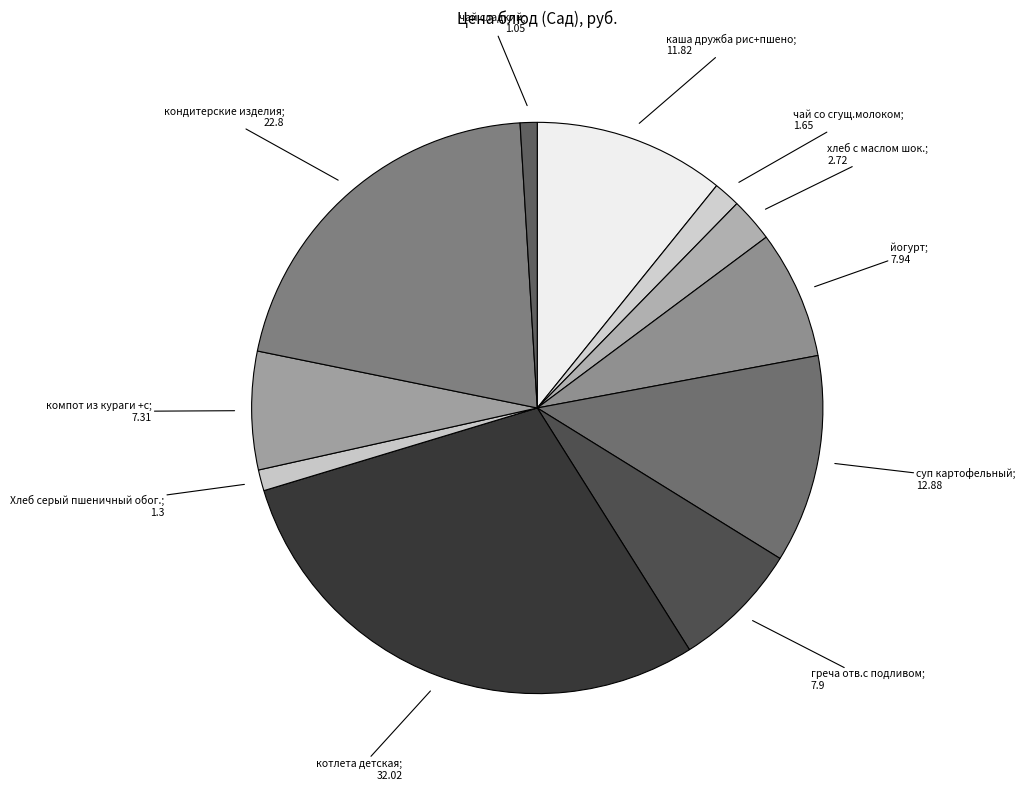

Which has a higher value, компот из кураги +с or чай со сгущ.молоком?

компот из кураги +с